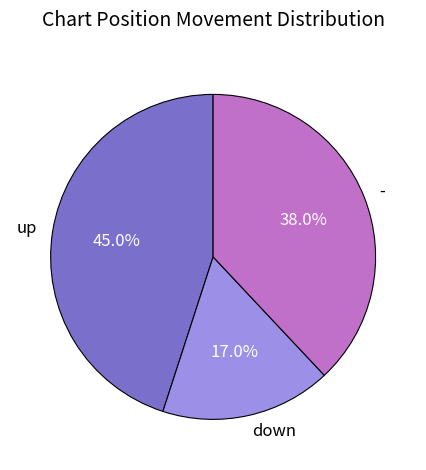

To the nearest percent, what portion does up represent?

45%